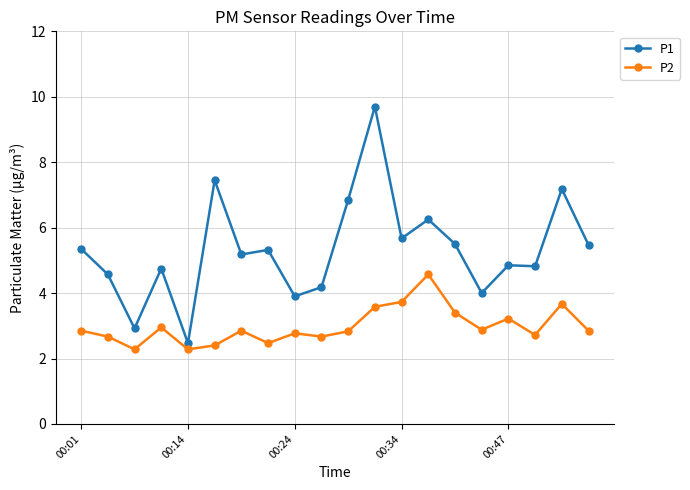

True or false: P2 and P1 intersect in this chart.

False